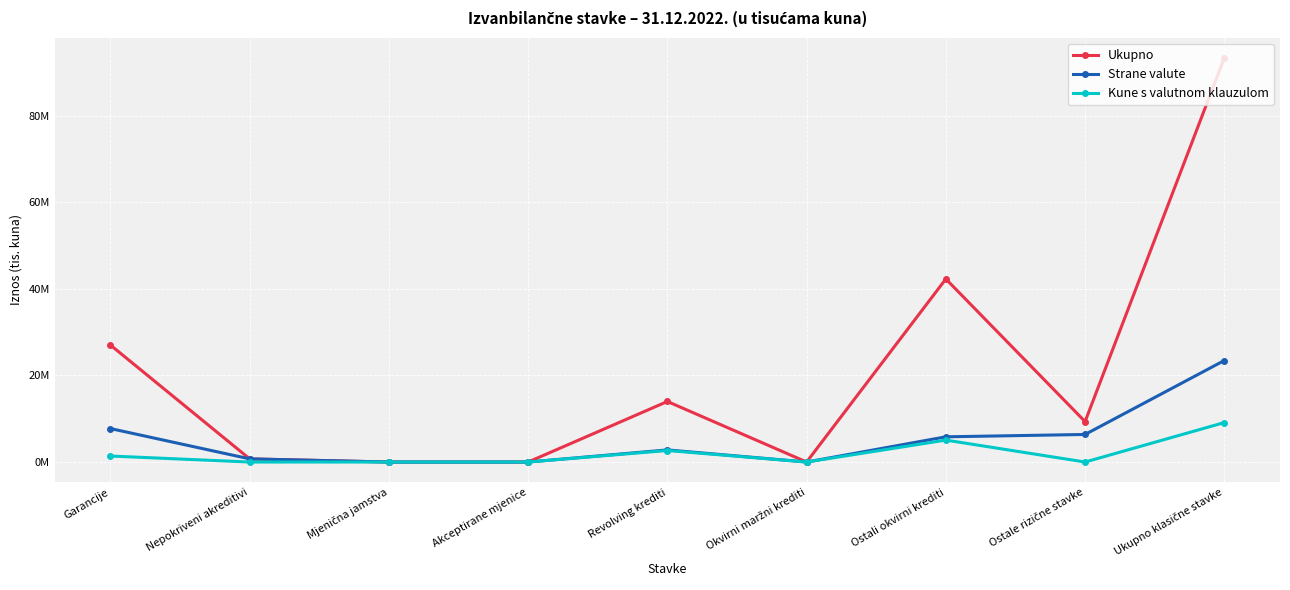

Is the value of Strane valute at Akceptirane mjenice greater than the value of Ukupno at Revolving krediti?

No